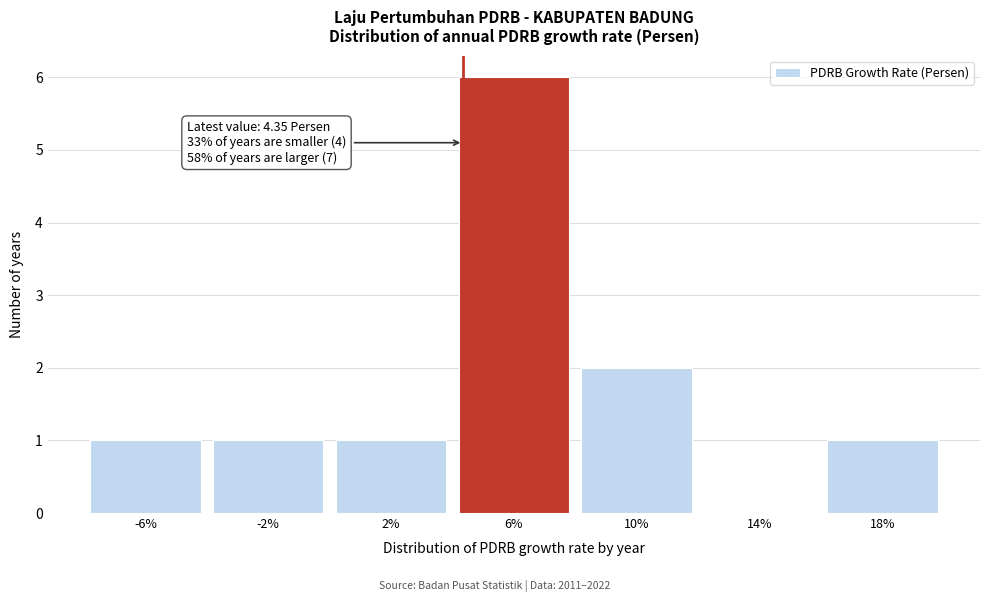

Which range on the x-axis has the tallest bar?

4 to 8